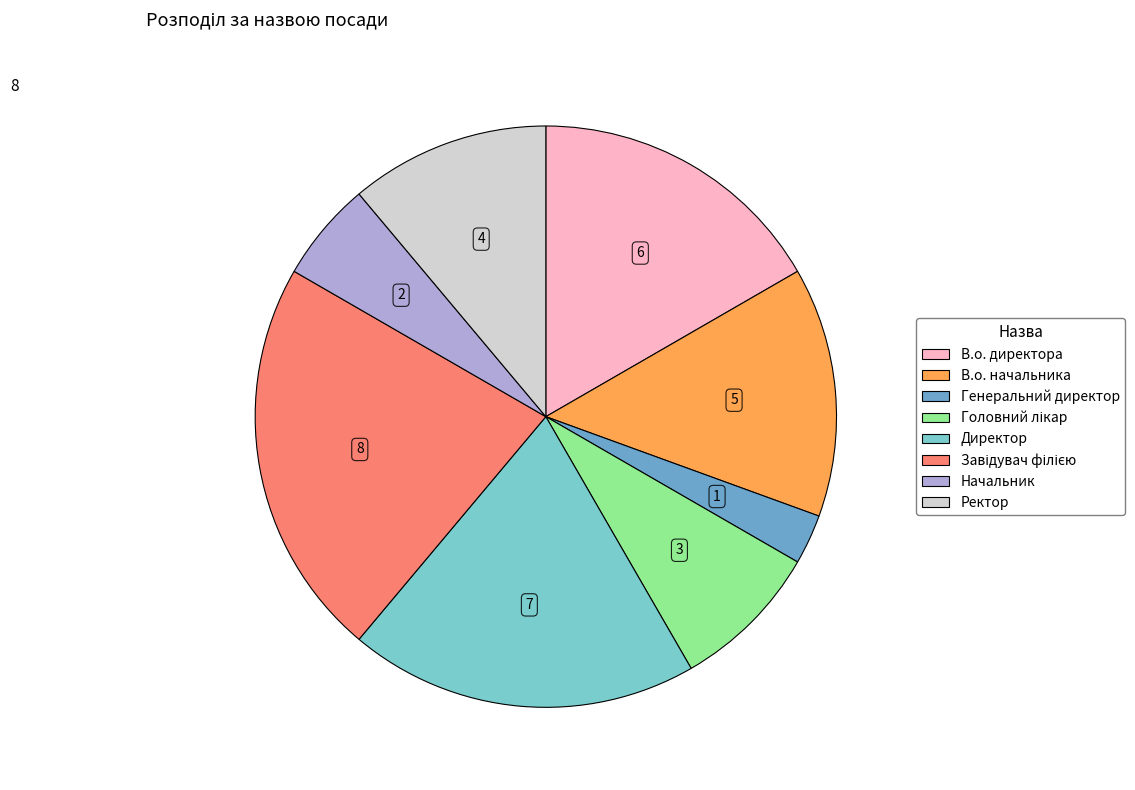

Approximately how many times larger is the value at Генеральний директор compared to В.о. начальника?

0.2